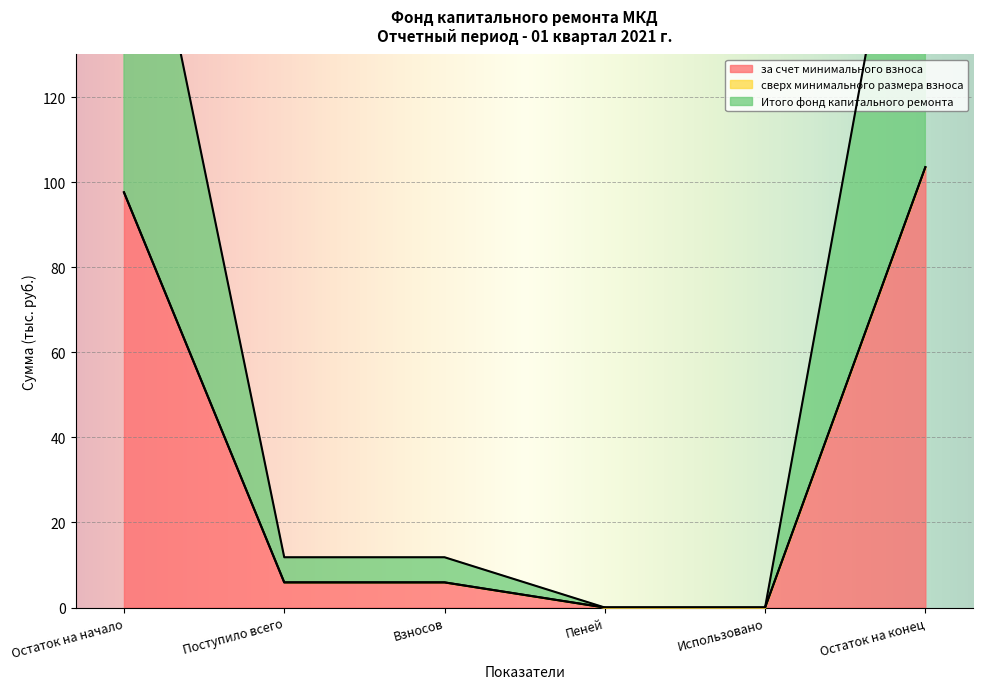

How many values in Итого фонд капитального ремонта are above zero?

4